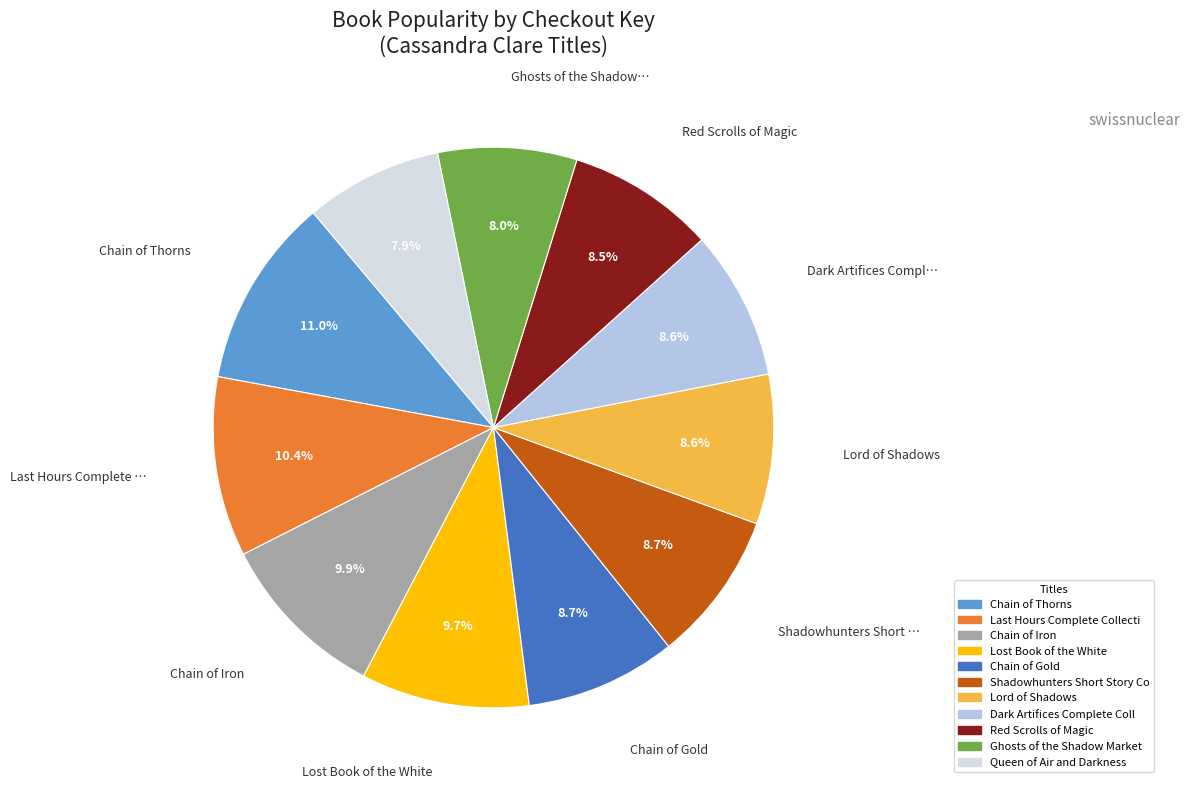

Is there any slice that represents more than half of the pie?

No